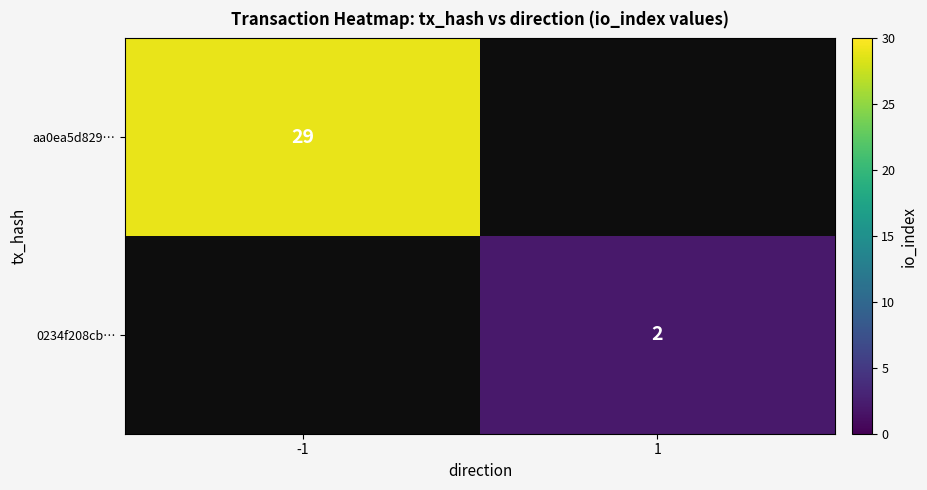

The 0234f208cb… series shows 2 at 1. True or false?

True